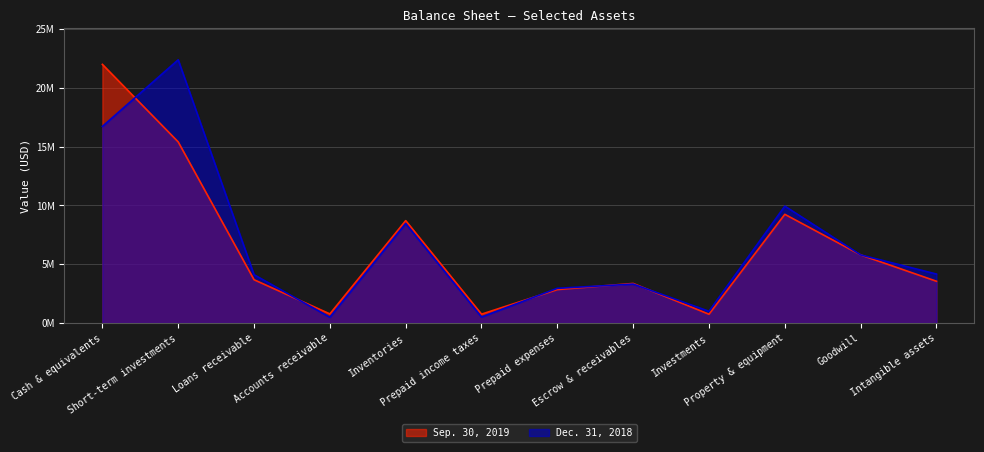

What are all the series names shown in the legend?

Sep. 30, 2019, Dec. 31, 2018